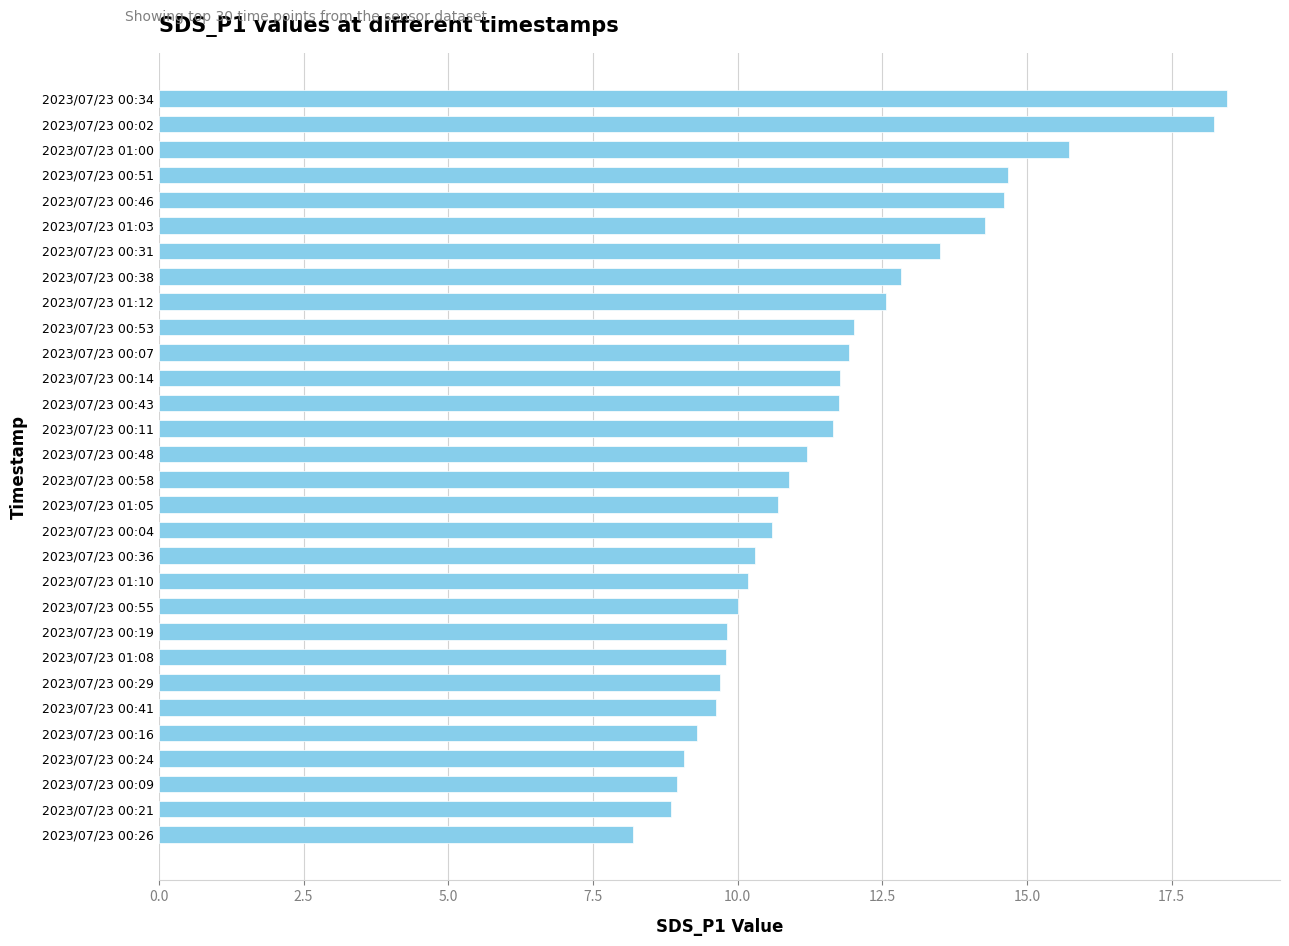

Is it true that the value at 2023/07/23 00:04 is 5.8?

False